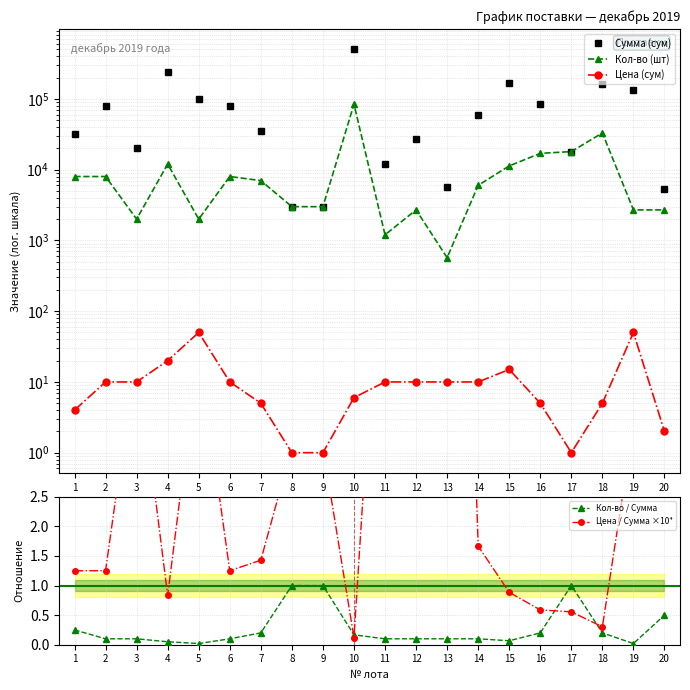

What are all the series names shown in the legend?

Сумма (сум), Кол-во (шт), Цена (сум), Кол-во / Сумма, Цена / Сумма ×10⁴